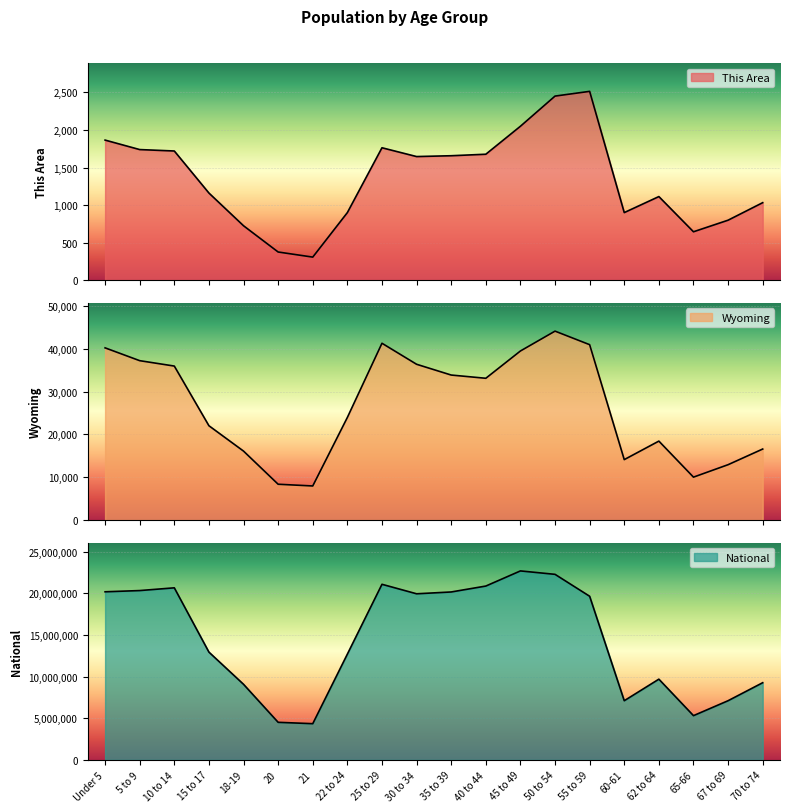

How many data points in This Area are less than 1646?

10